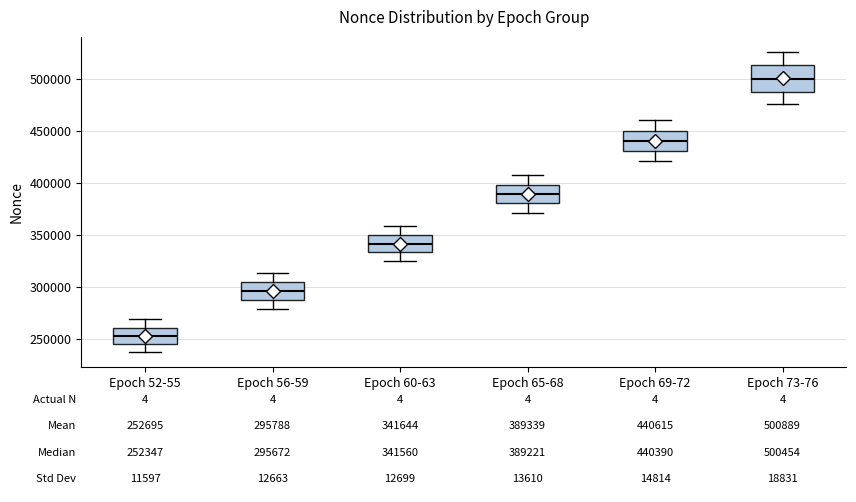

Comparing the boxes themselves (not the whiskers), which one is the tallest?

Epoch 73-76